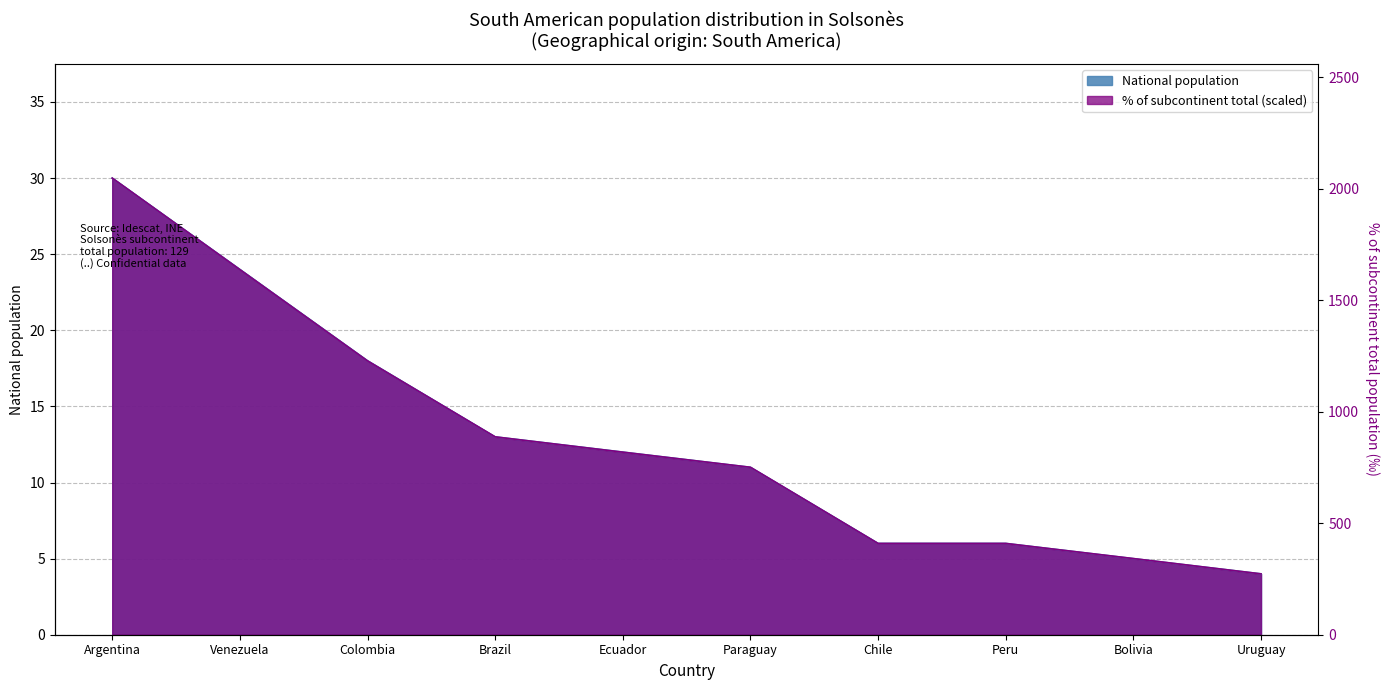

What is the total value across all series at Colombia?

36.0